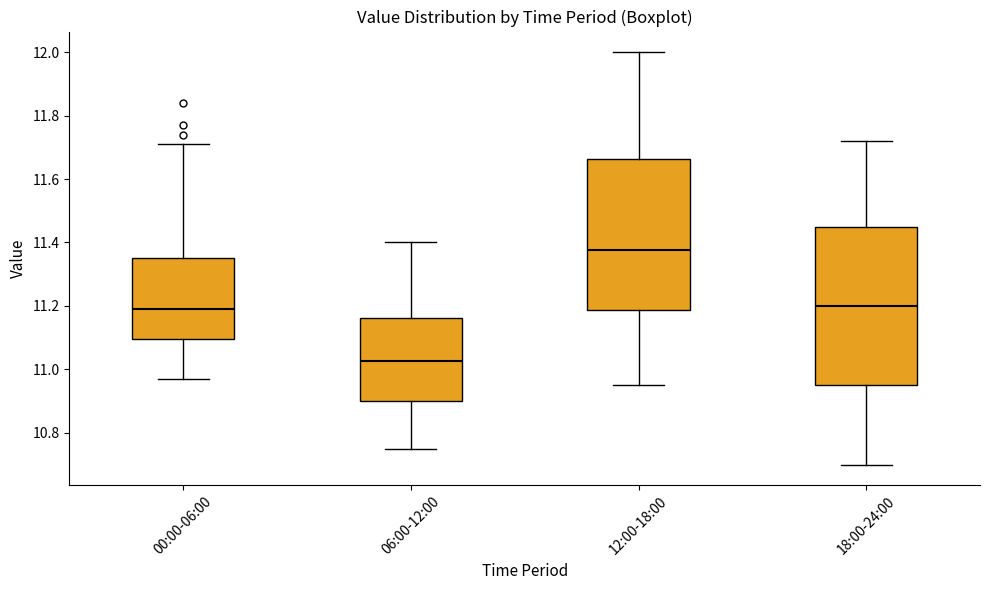

Where is the upper edge of the box for 00:00-06:00 on the y-axis? The values are not printed on the chart, so give them approximately, as read against the axis.

11.36